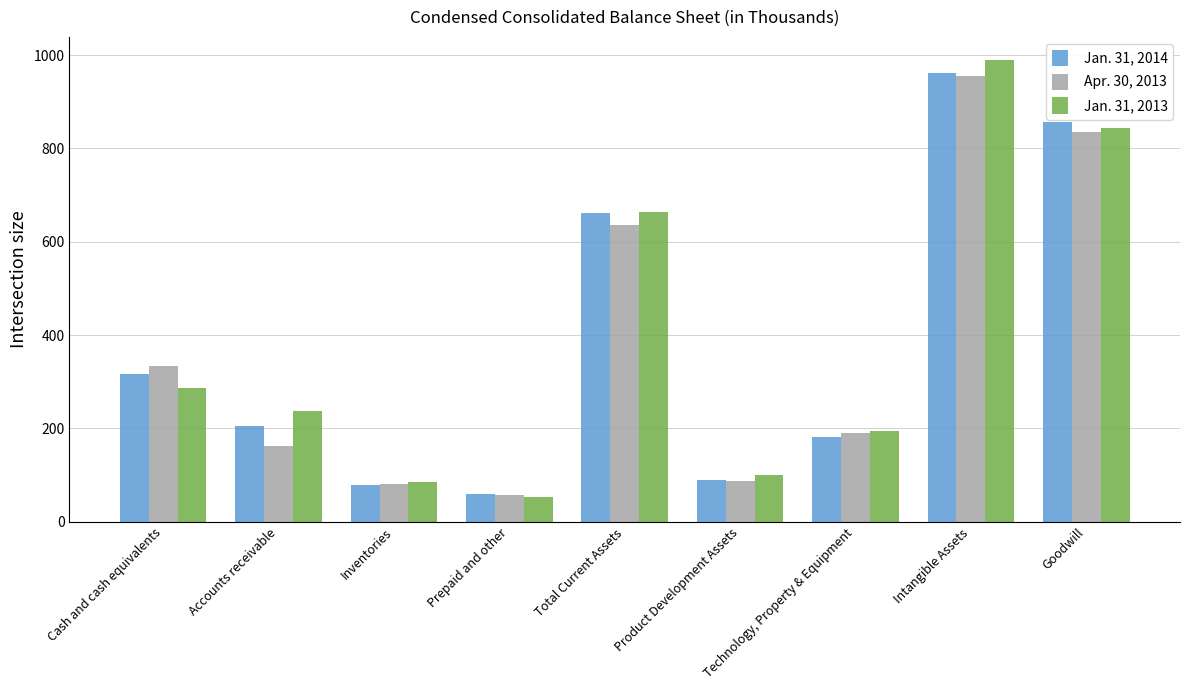

At Prepaid and other, list the series in order from smallest to largest.

Jan. 31, 2013, Apr. 30, 2013, Jan. 31, 2014